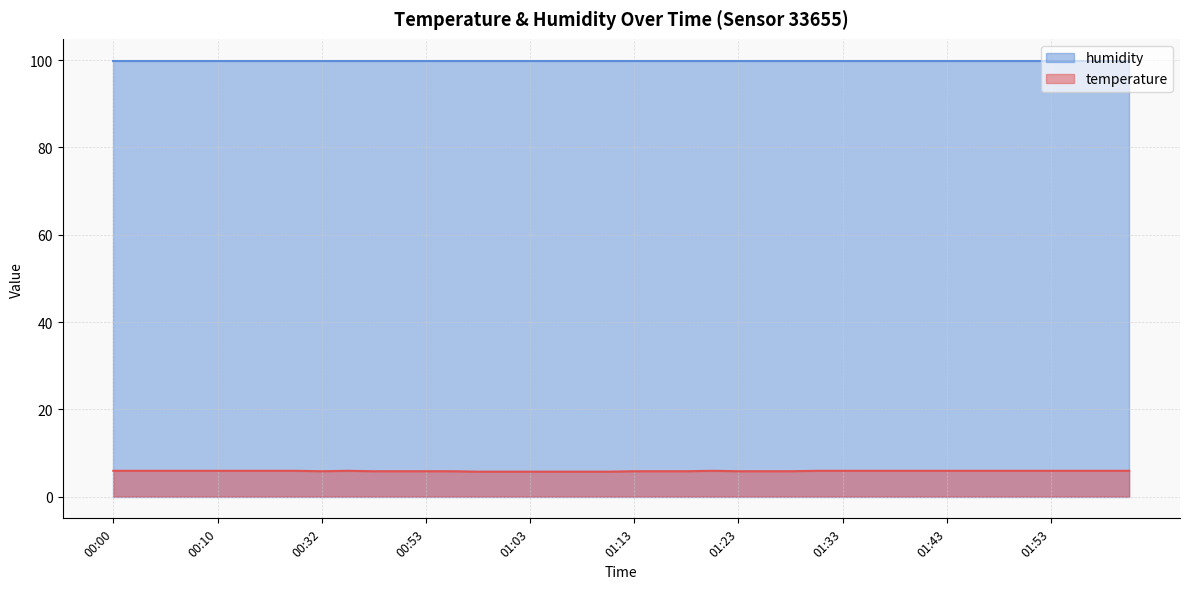

How many lines are shown in the chart?

2